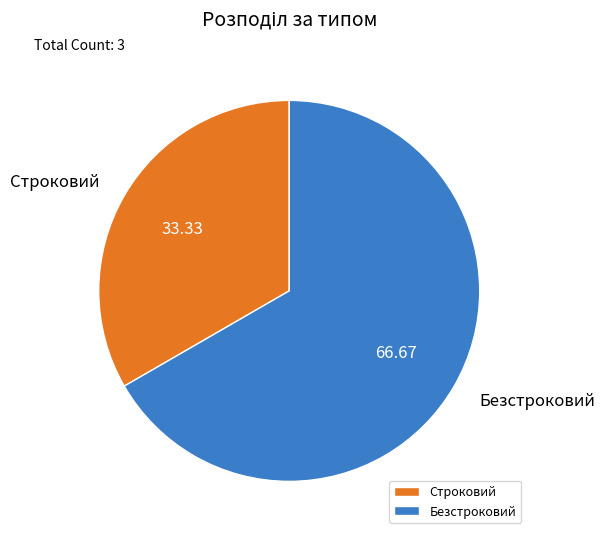

What is the ratio of the value at Безстроковий to the value at Строковий?

2.0